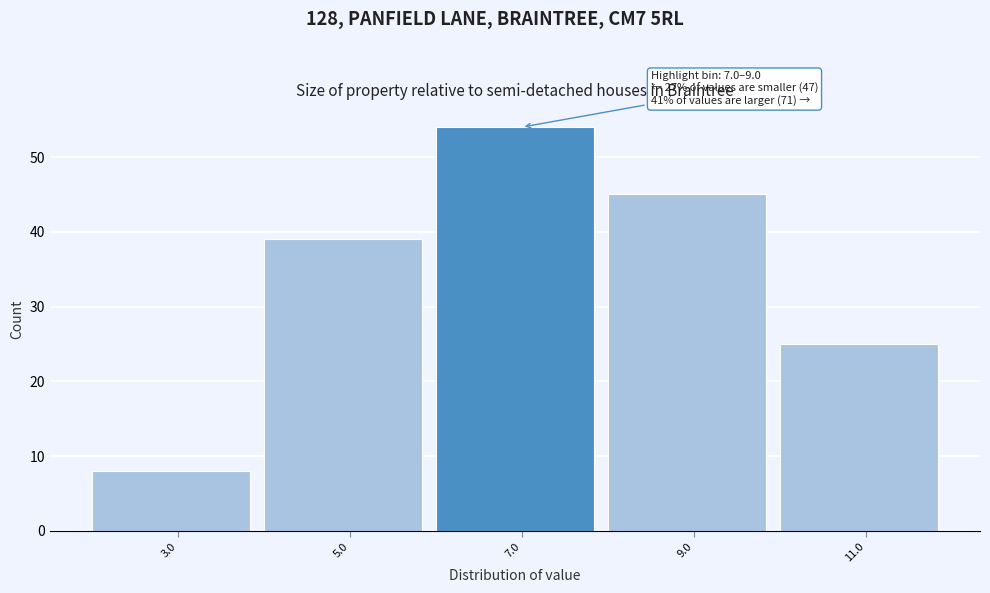

Reading left to right, what are all the values shown in this chart?

3.0=8	5.0=39	7.0=54	9.0=45	11.0=25